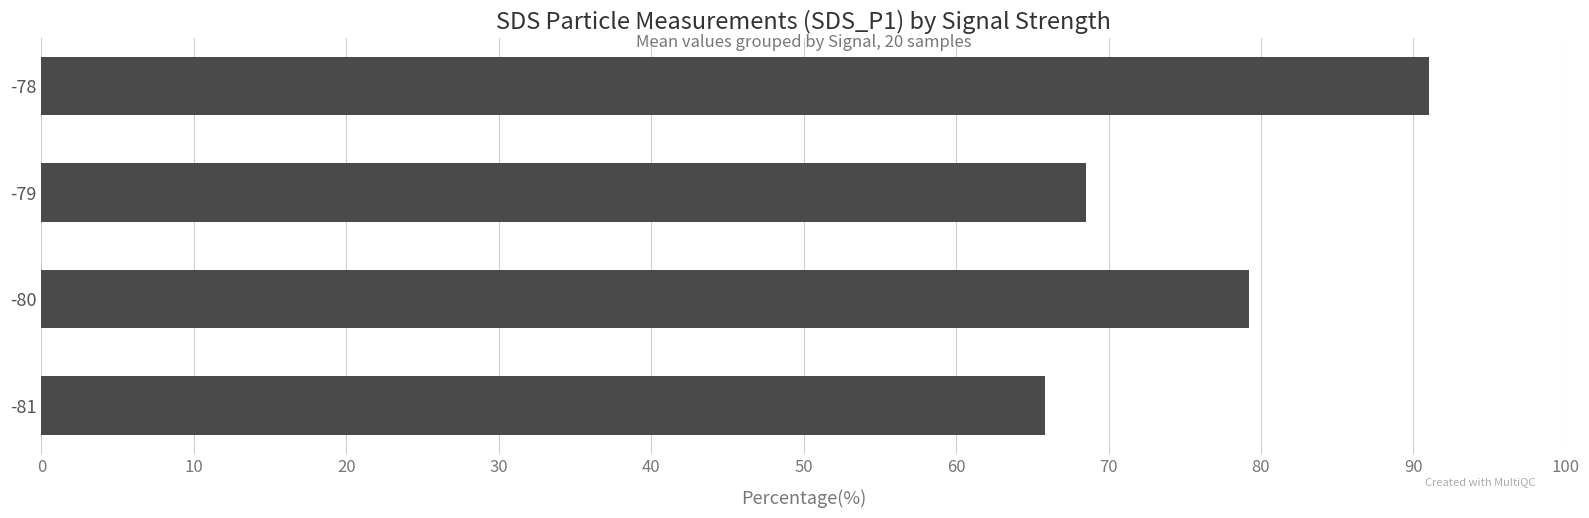

Rank the categories by value from highest to lowest.

-78, -80, -79, -81